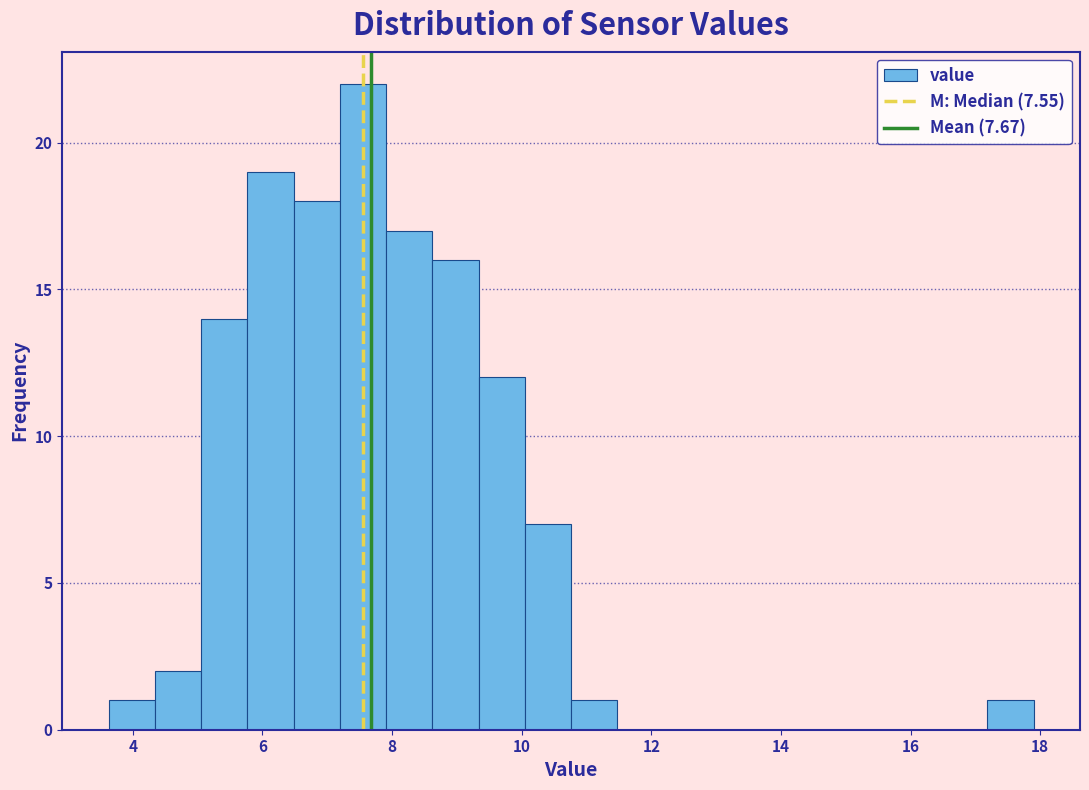

Around what value on the x-axis is the tallest bar? Give the approximate position of its centre, as read against the axis.

7.6